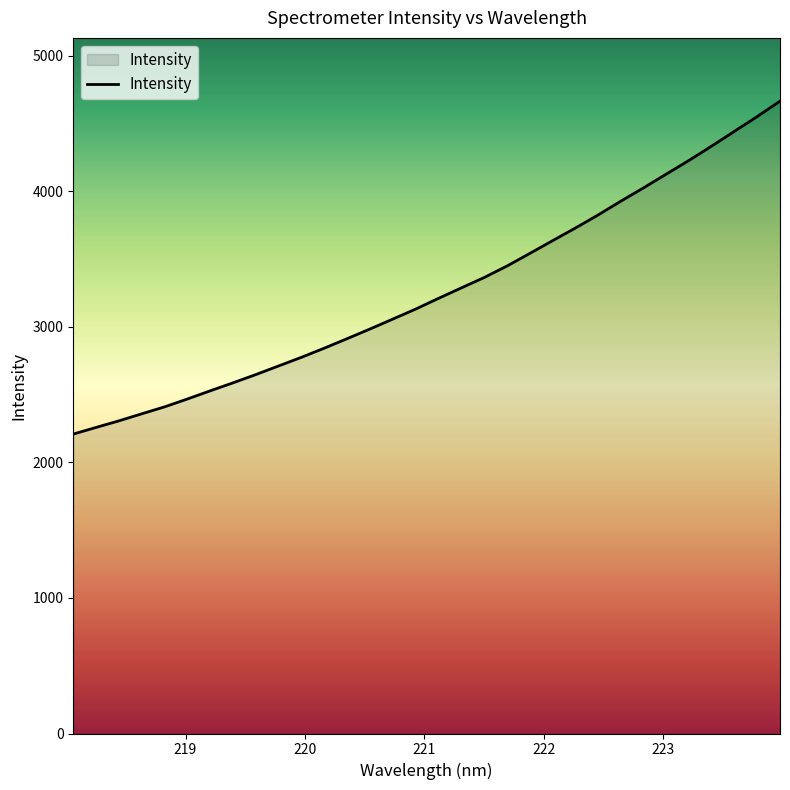

What is the difference between the maximum and minimum values?

2456.6